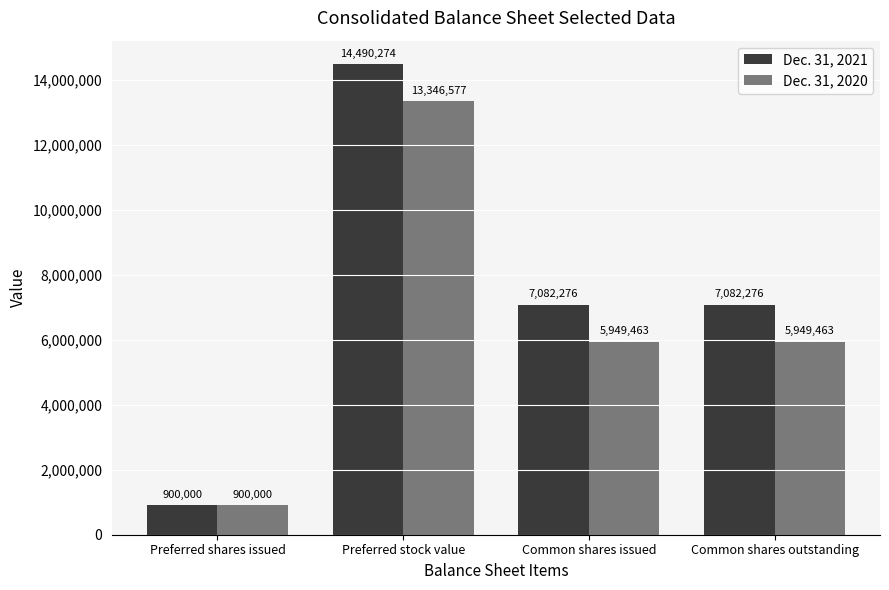

Which category has the highest value in the Dec. 31, 2020 series?

Preferred stock value